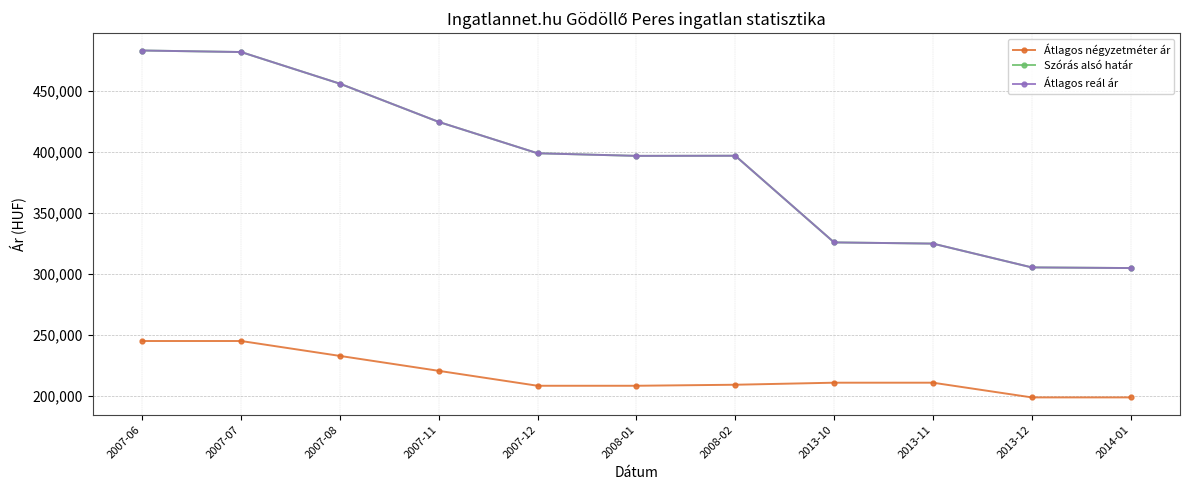

What is the value of the Átlagos reál ár point at the 7th from the left?

396783